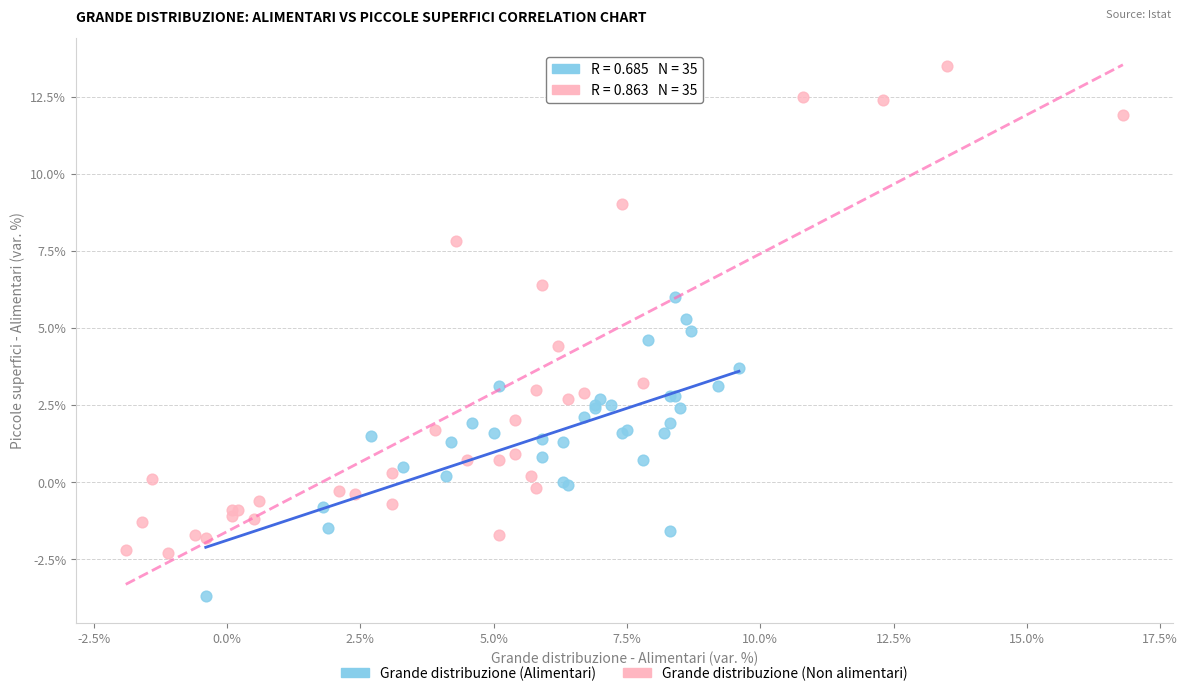

Which series contains the highest Y value?

Grande distribuzione (Non alimentari)